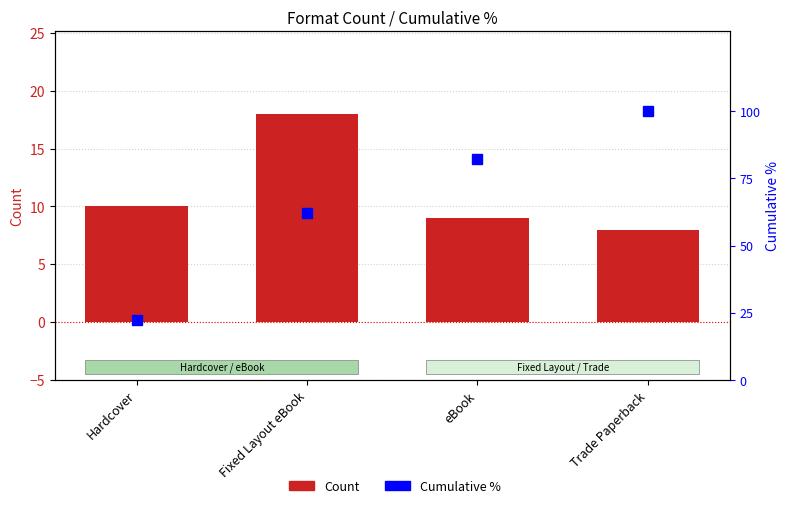

Which has a higher value, Trade Paperback or eBook?

eBook